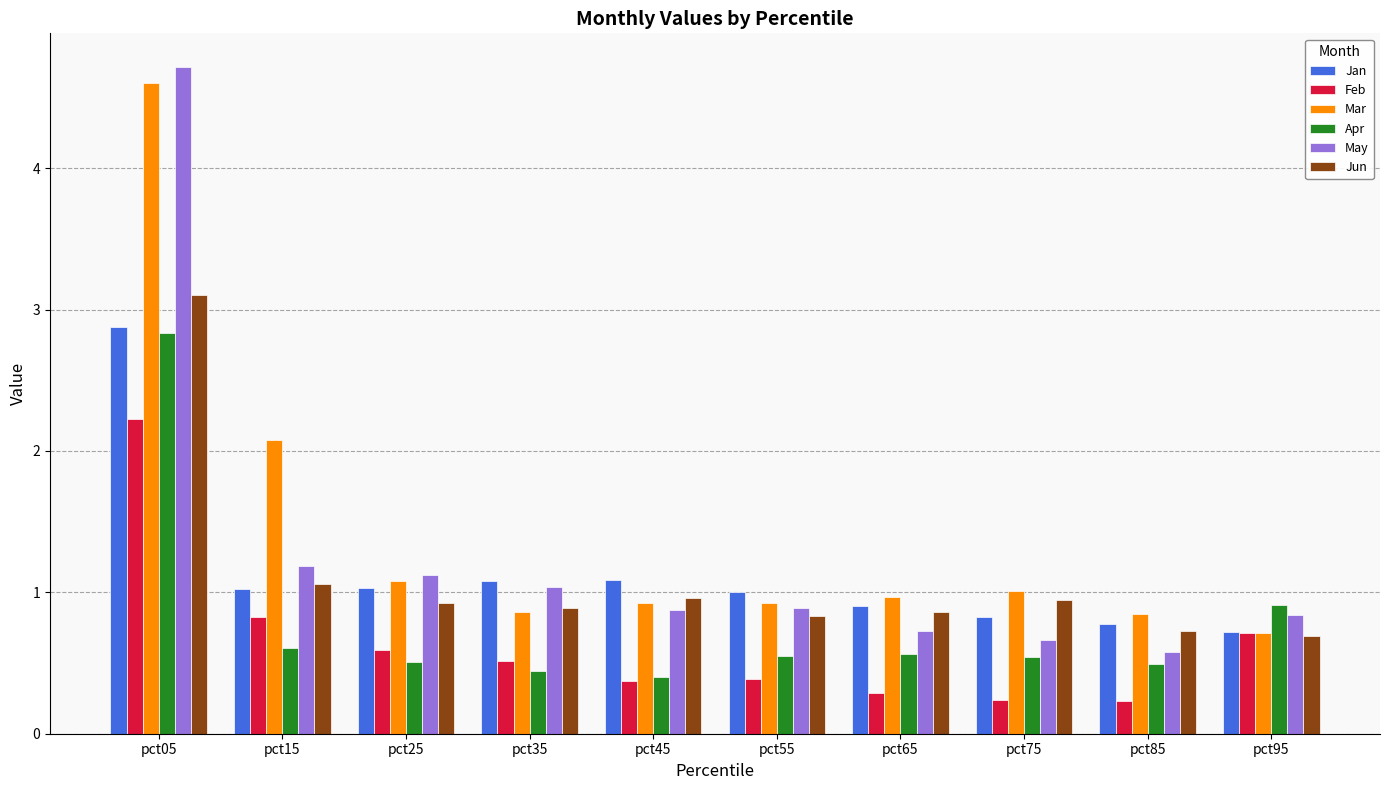

What is the difference between the maximum and minimum values in the Apr series?

2.4